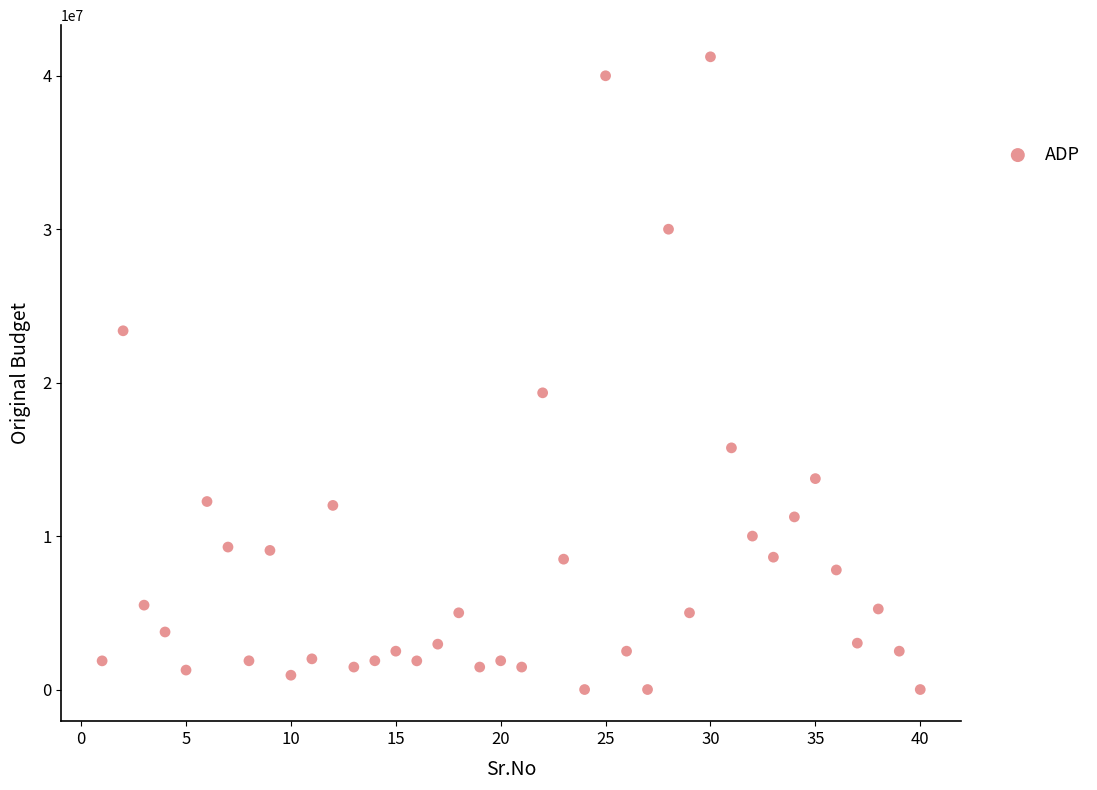

What Y value in the scatter plot is closest to 20618000?

19337000